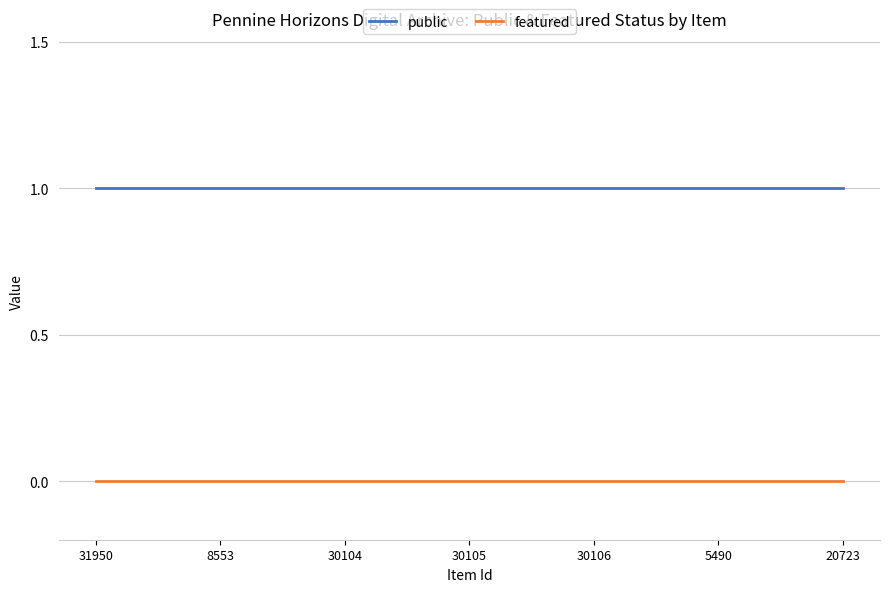

Is the value of featured at 30105 greater than the value of public at 30105?

No